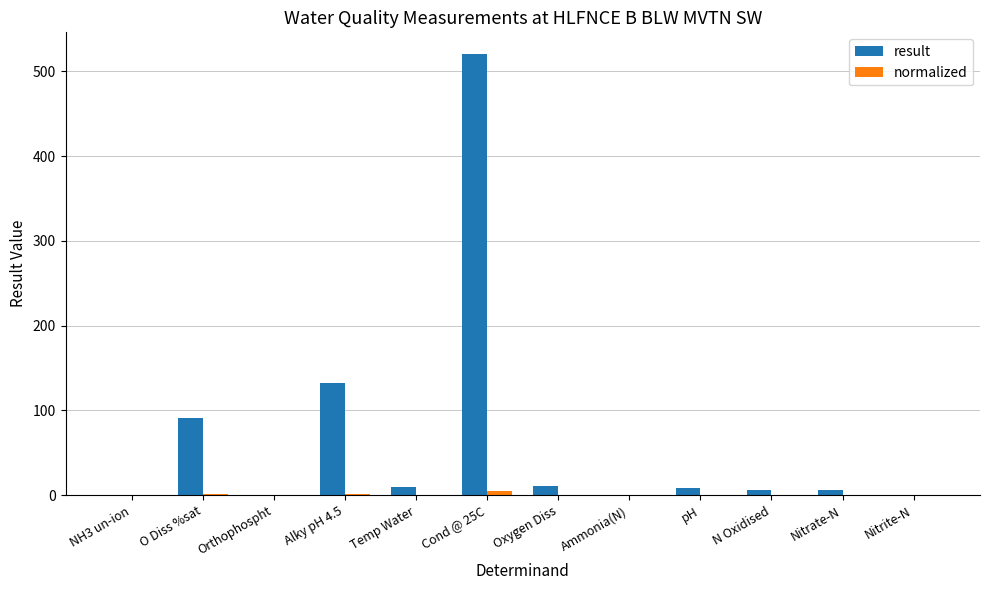

Is it true that result equals 10.3 at Oxygen Diss?

True